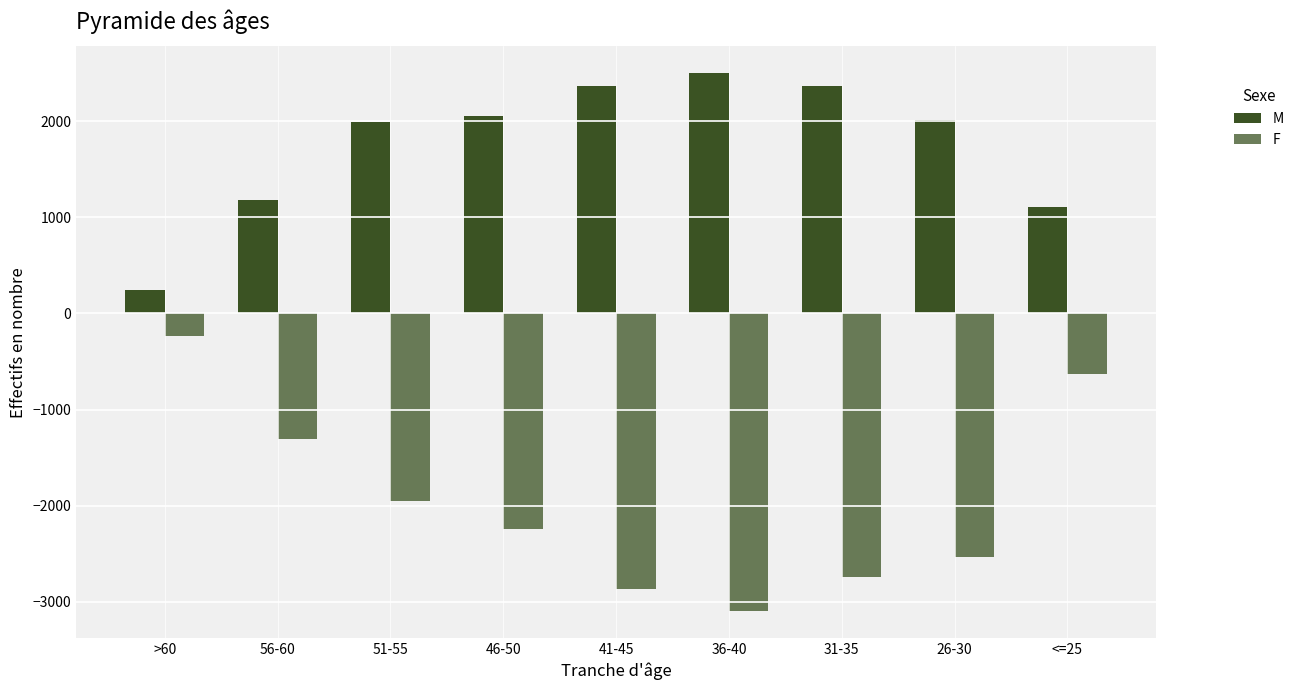

What is the difference between the maximum and minimum values in the M series?

2252